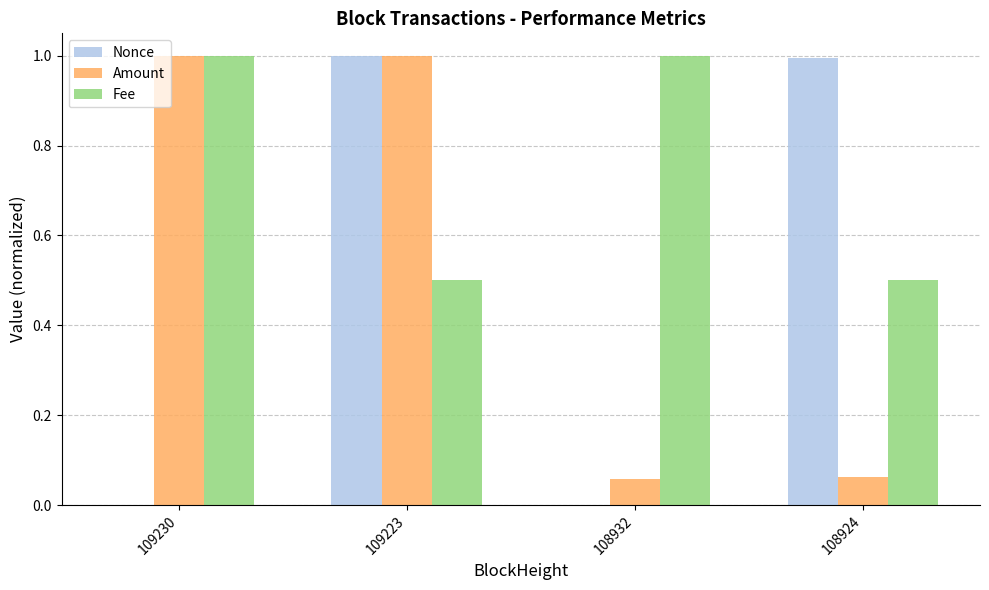

Are the bars grouped side by side (vs. stacked)?

Yes